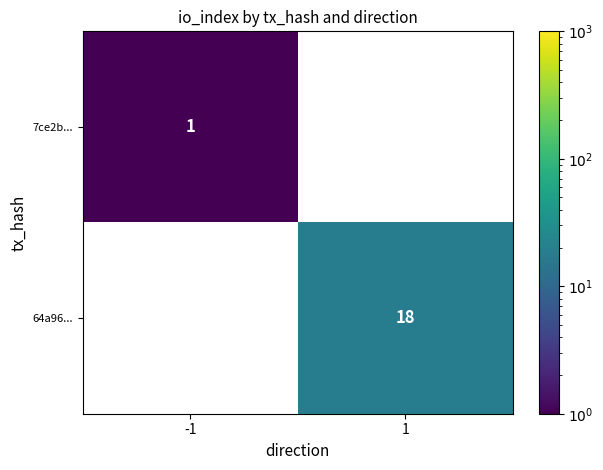

Count the number of categories in the chart.

2